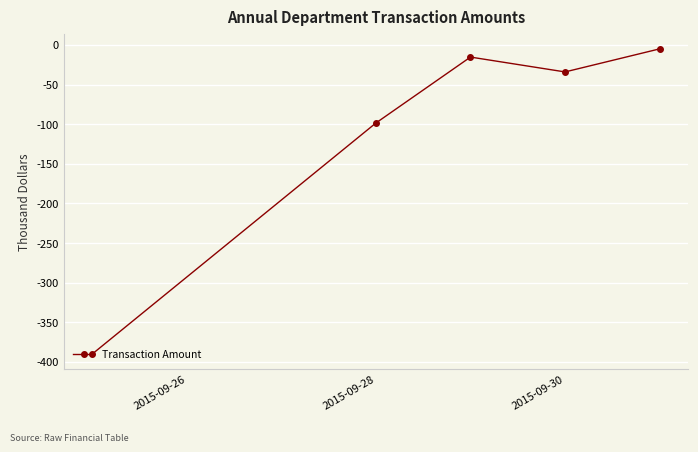

Reading left to right, transcribe all the data shown in this chart.

-390.1	-98.5	-15.2	-34.0	-4.9